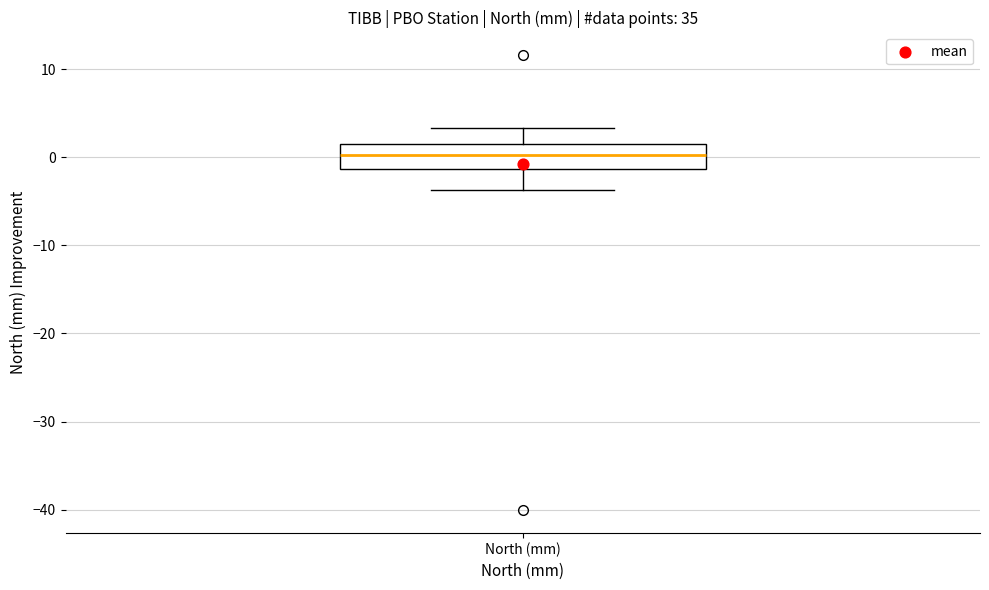

Transcribe this box plot: give where the median line is, the range the box spans, and where the two whiskers end, as read against the y-axis. The values are not printed on the chart, so give them approximately, as read against the axis.

median 0, box -1 to 2, whiskers -4 to 3